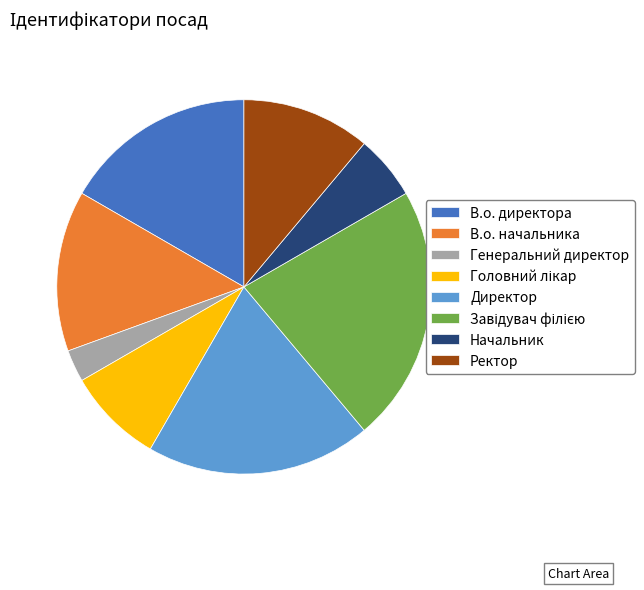

The Ректор slice represents 11% of the pie. True or false?

True